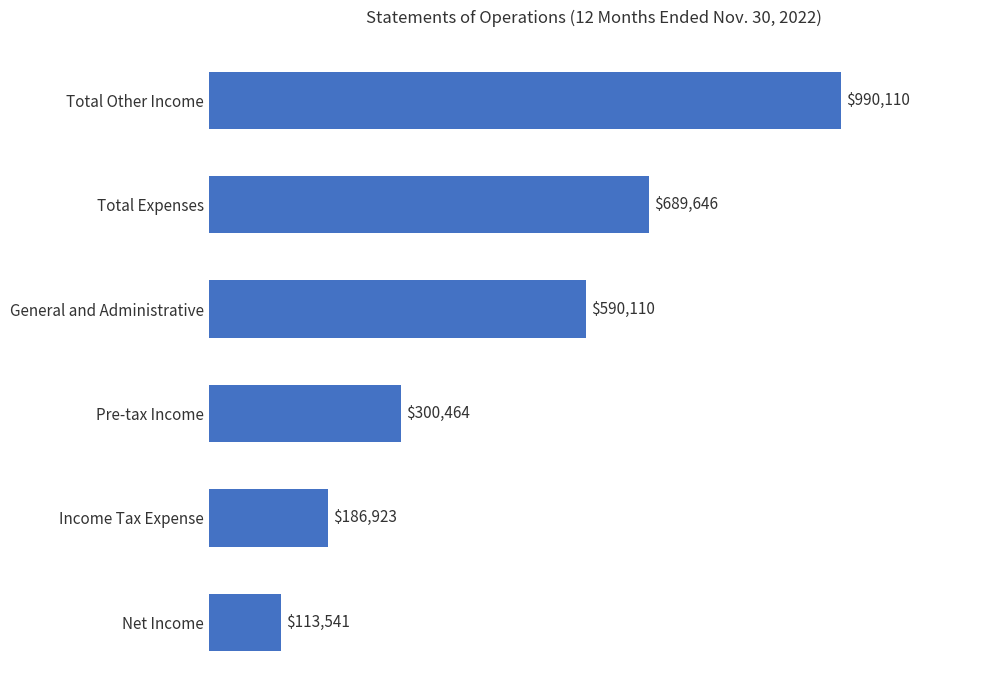

Does the chart contain stacked bars?

No